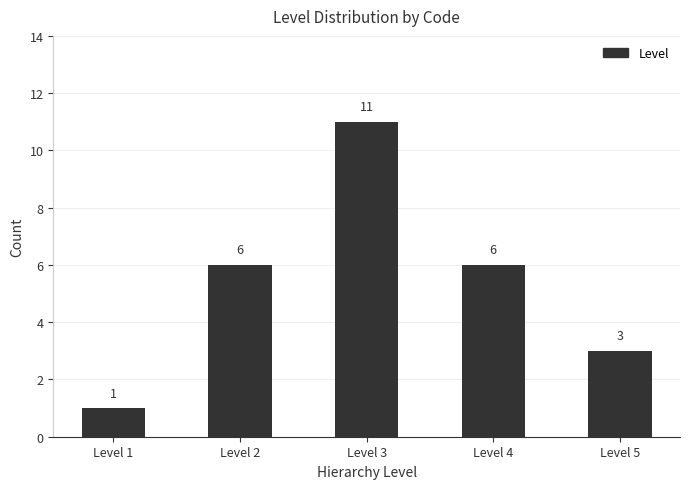

Reading left to right, list all the values displayed in this chart.

Level 1=1	Level 2=6	Level 3=11	Level 4=6	Level 5=3